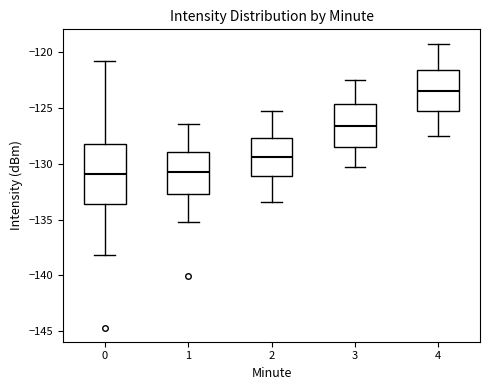

Where does the median line of the box at x = 2 sit on the y-axis? The values are not printed on the chart, so give them approximately, as read against the axis.

-129.5